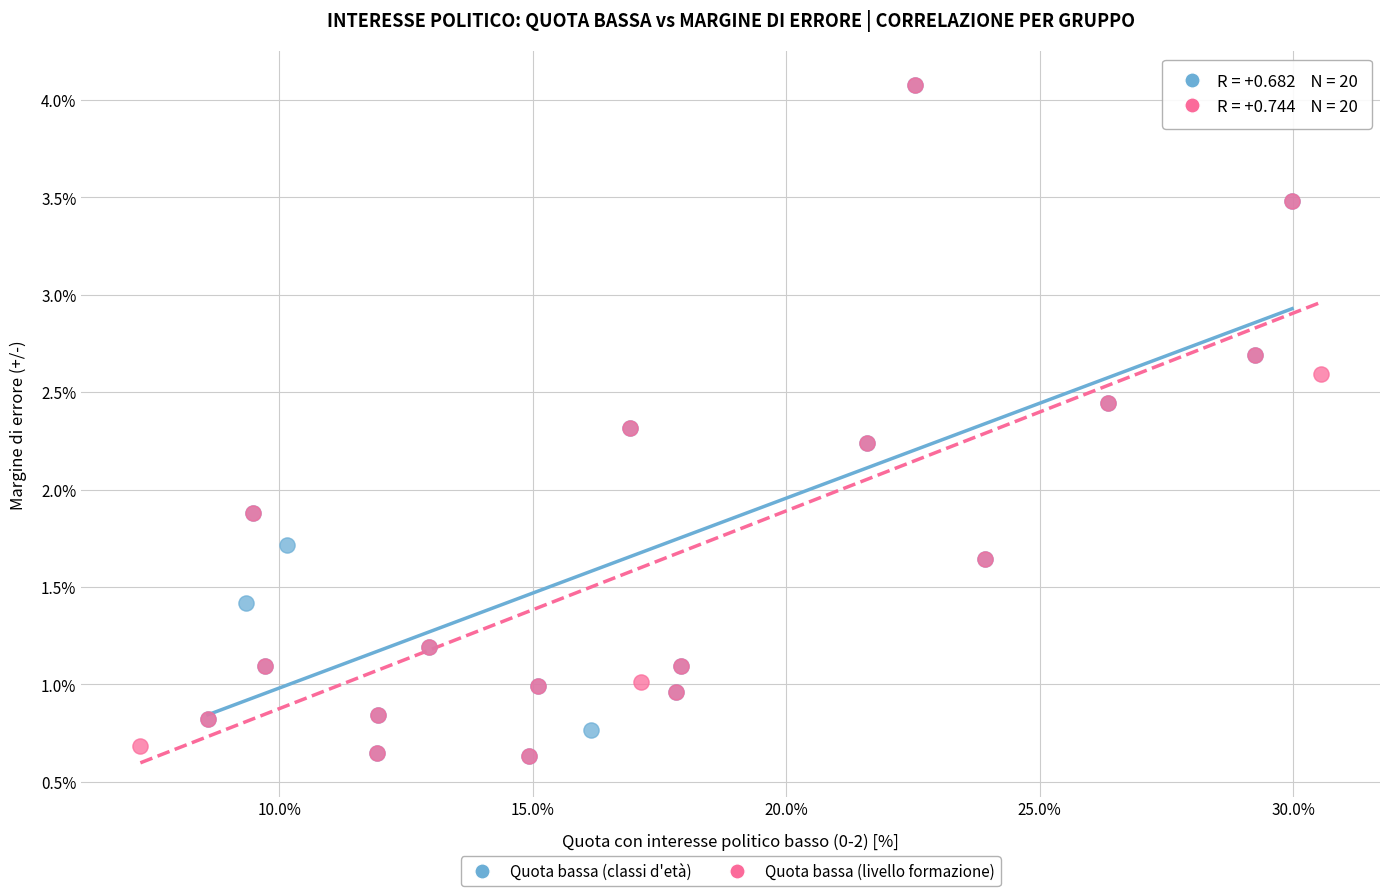

What are all the series names shown in the legend?

Quota bassa (classi d'età), Quota bassa (livello formazione)